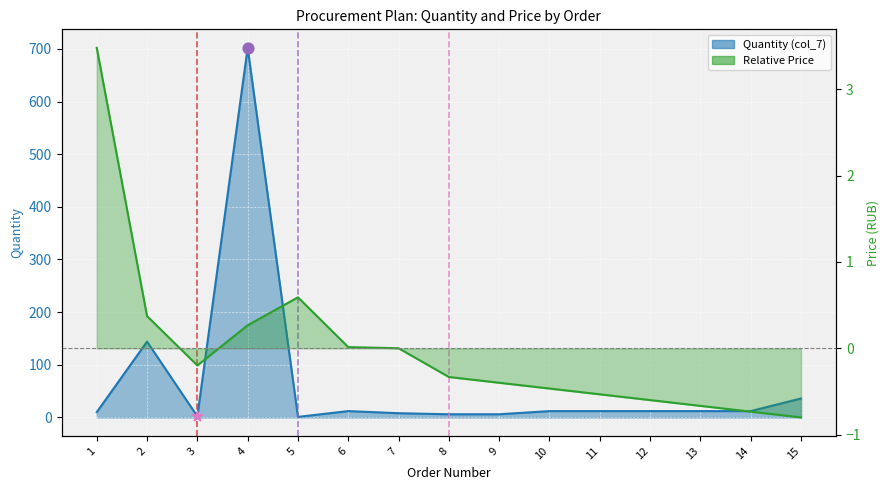

What is the total value across all series at 9?

5.6